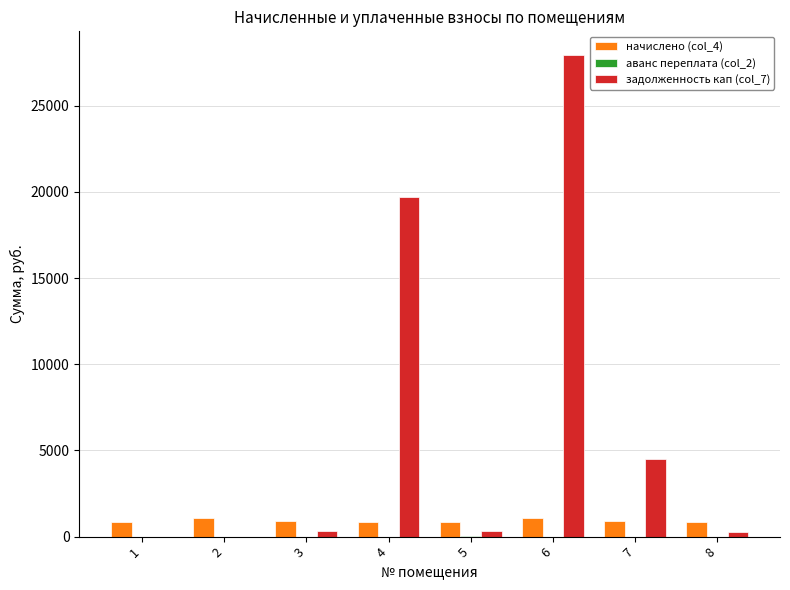

At which category is the sum across all series the highest?

6